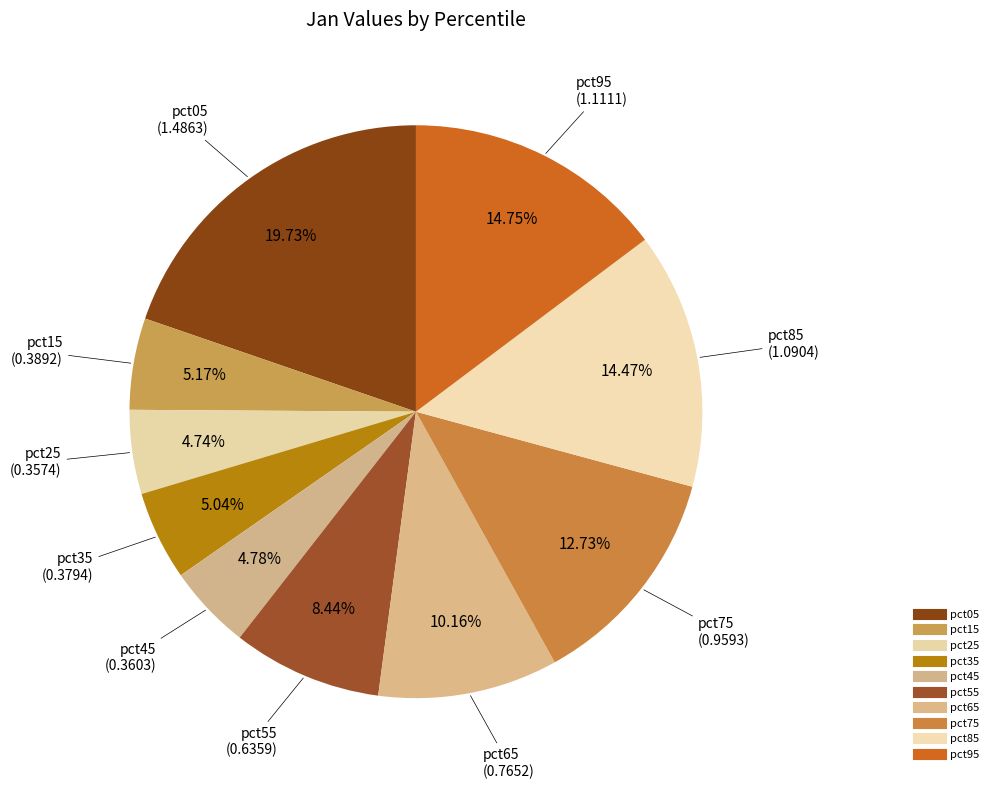

Is it true that pct25 is 19% of the pie?

False